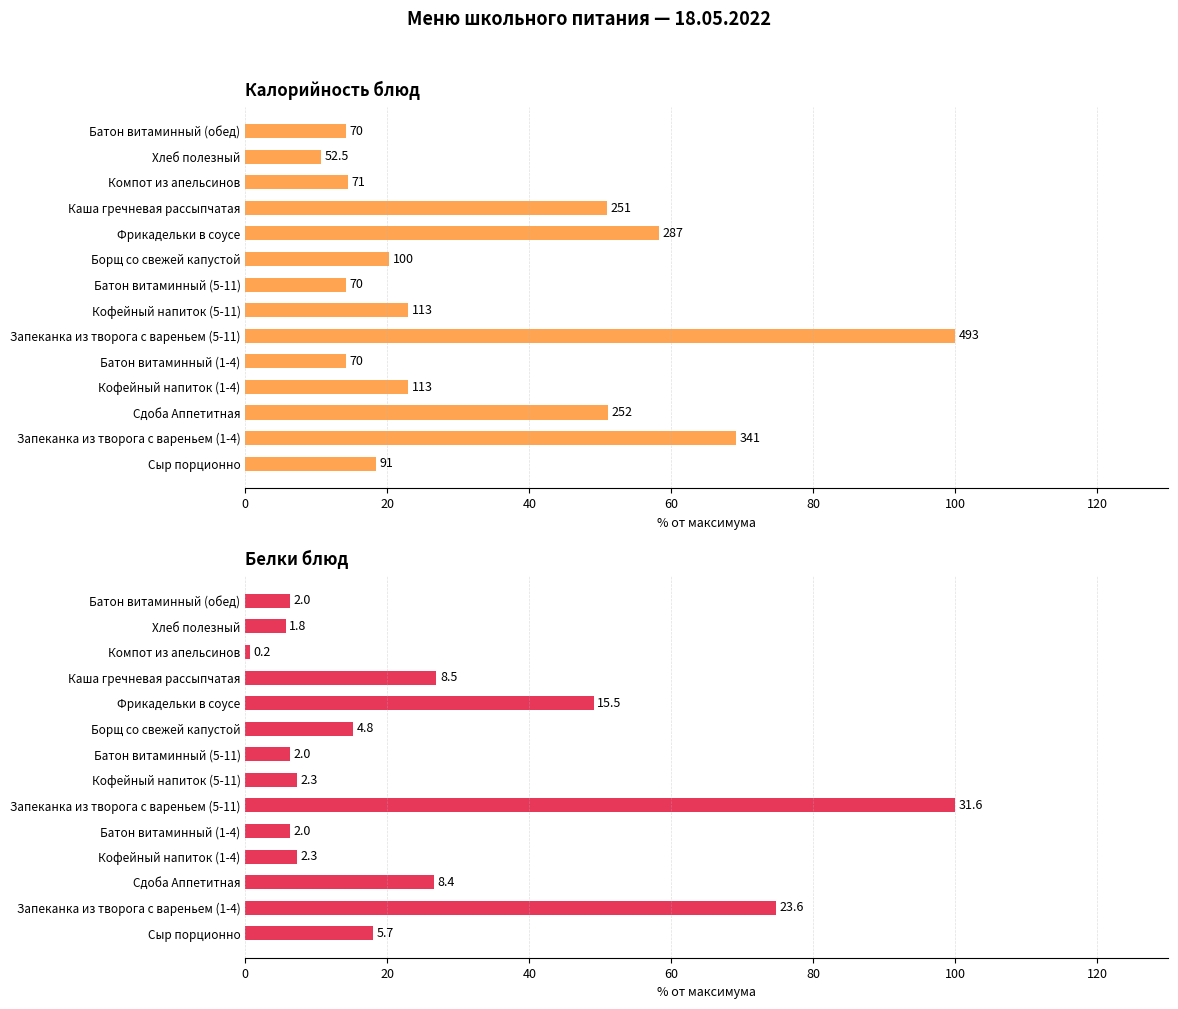

List the series in order of their overall mean, highest first.

Калорийность, Белки